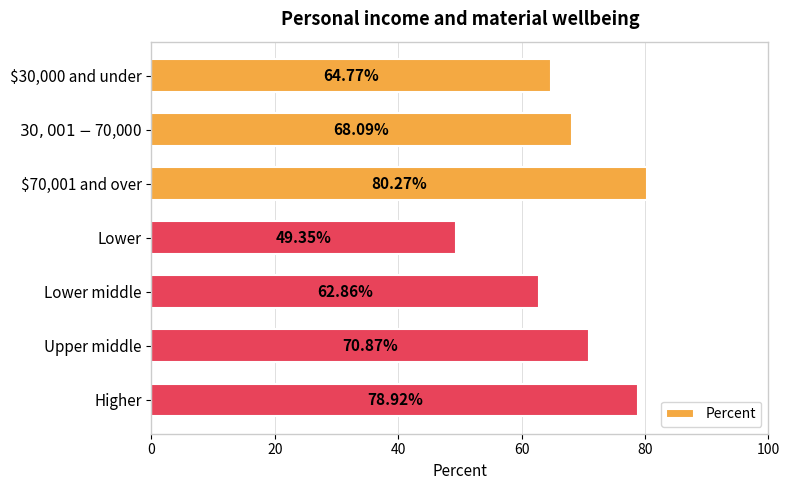

Approximately how many times larger is the value at $30,000 and under compared to Higher?

0.8